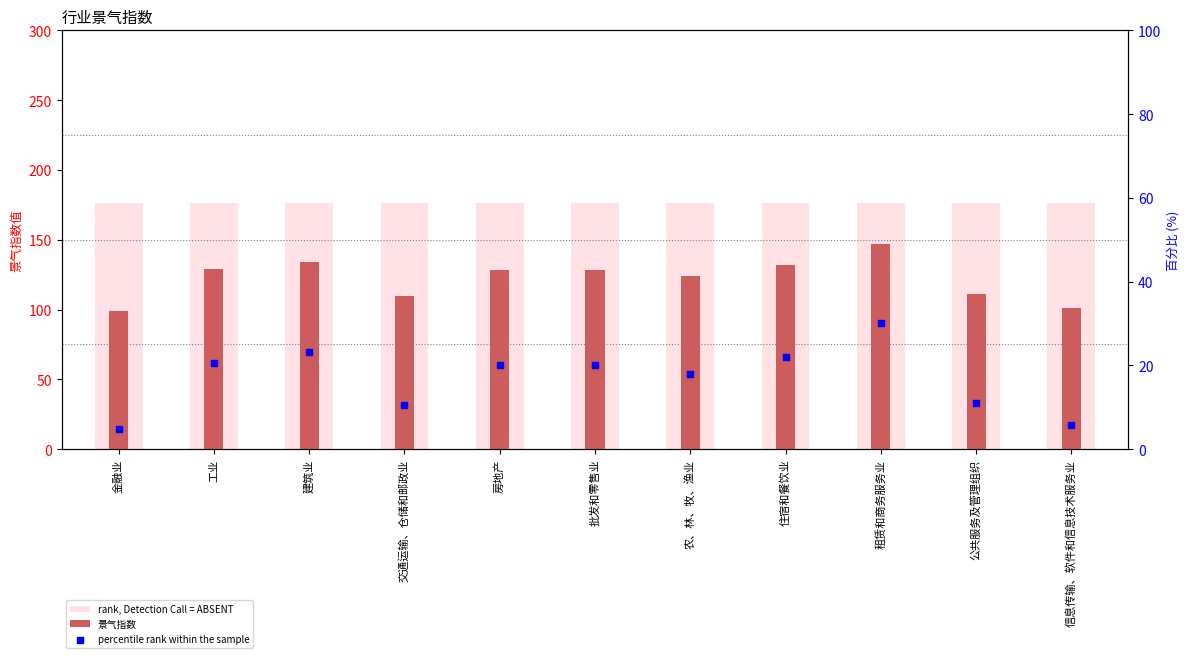

Which series reaches the maximum Y coordinate?

rank, Detection Call = ABSENT